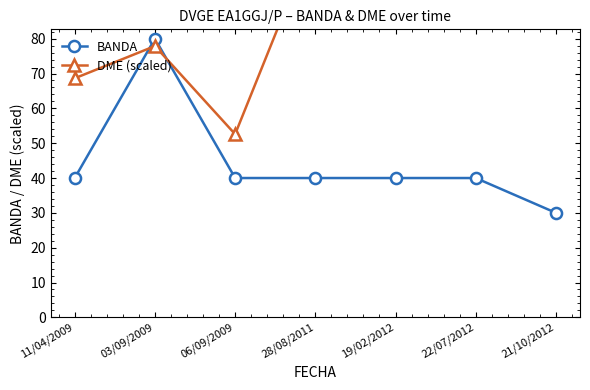

How many data points does each series have?

7